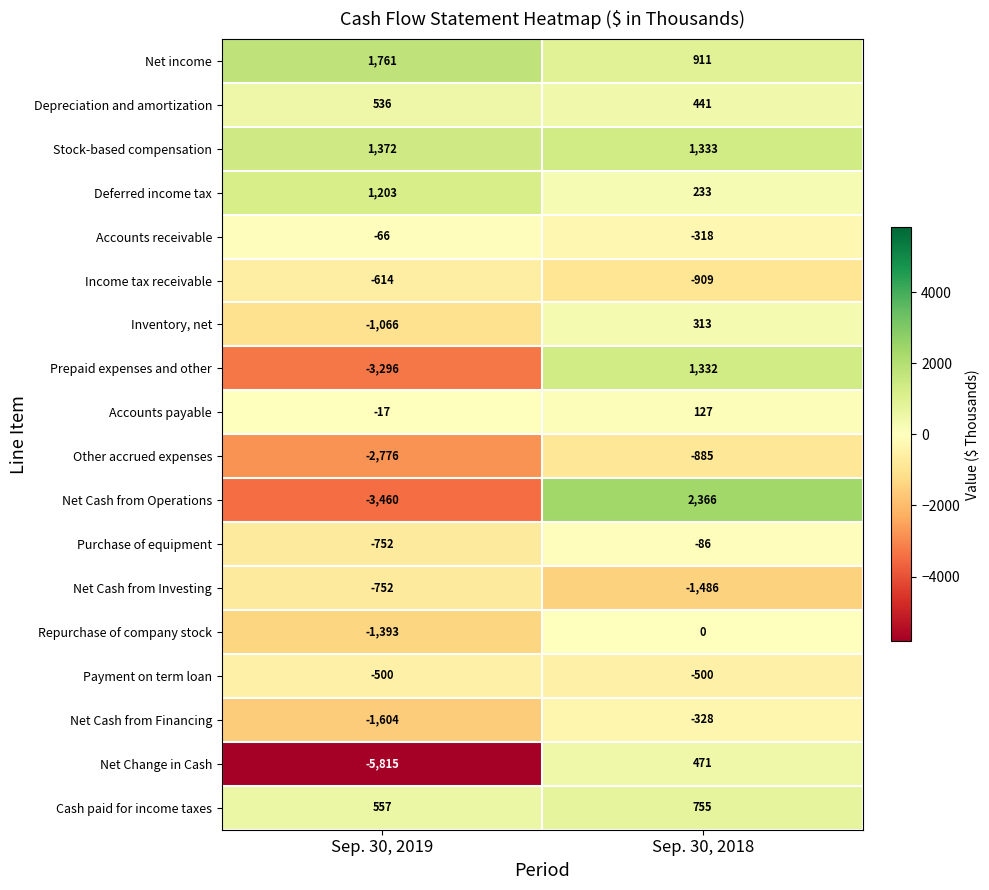

Which series has the widest spread of values?

Net Change in Cash